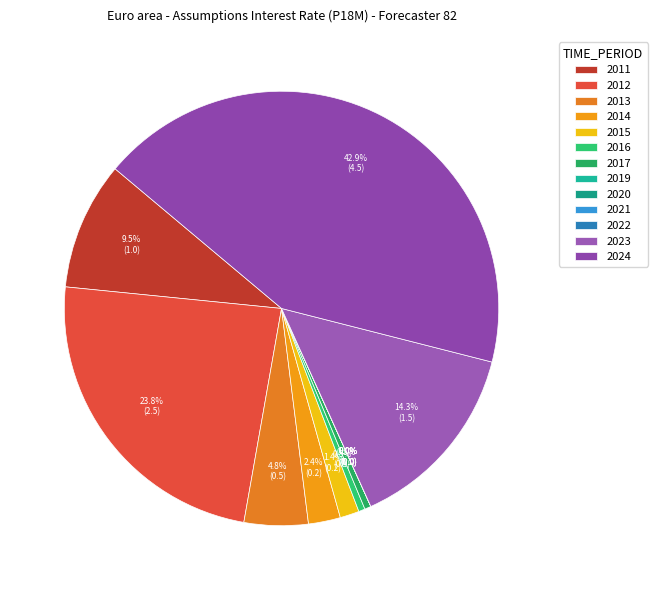

True or false: 2017 accounts for 0% of the total.

True